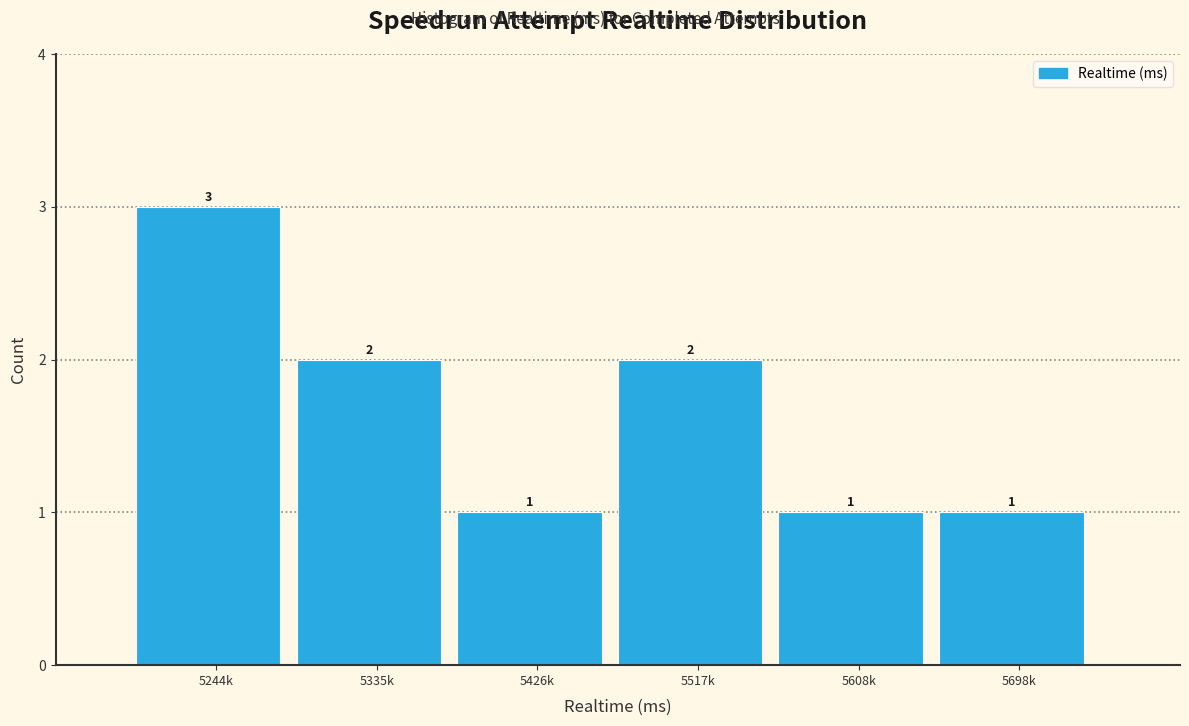

Reading left to right, list all the values displayed in this chart.

5244k=3	5335k=2	5426k=1	5517k=2	5608k=1	5698k=1